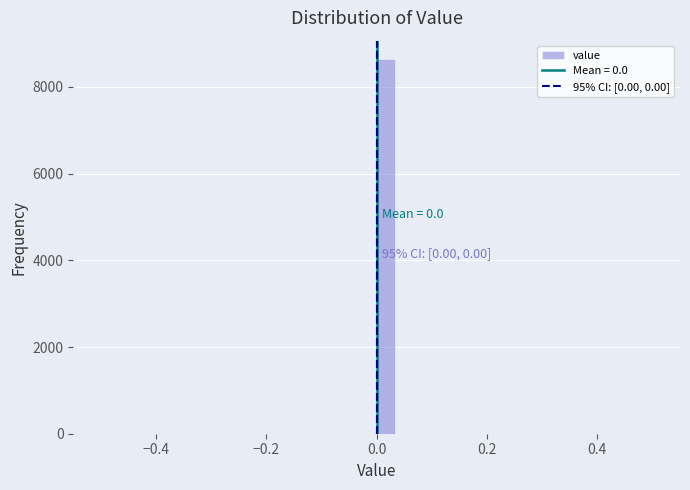

Read against the x-axis, roughly where is the centre of the tallest bar?

0.02